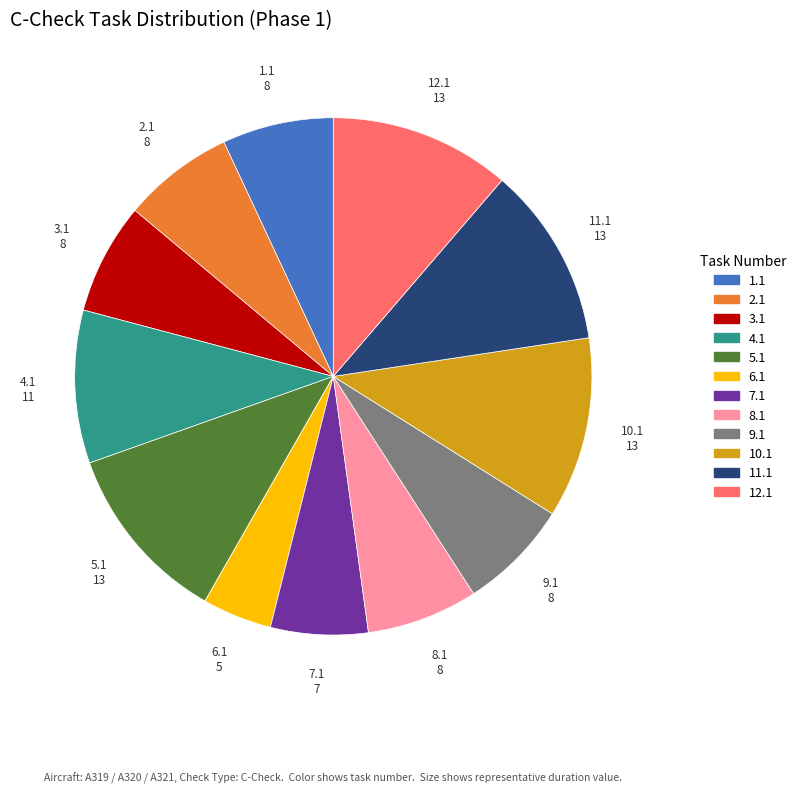

Is it true that 11.1 is 11% of the pie?

True